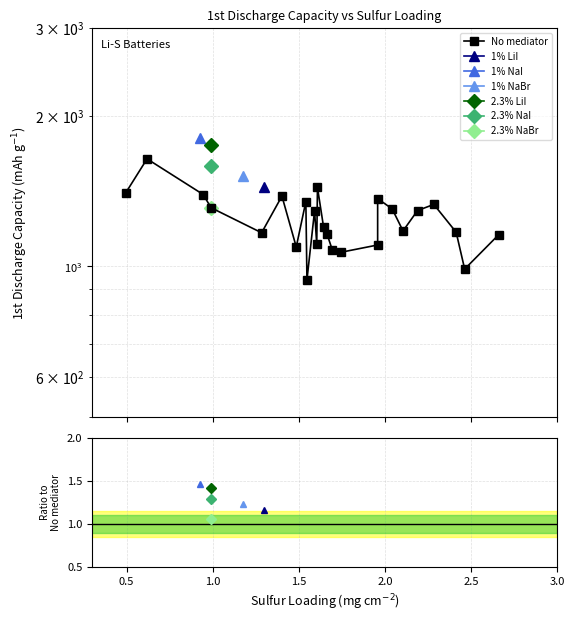

How many data points does each series have?

25